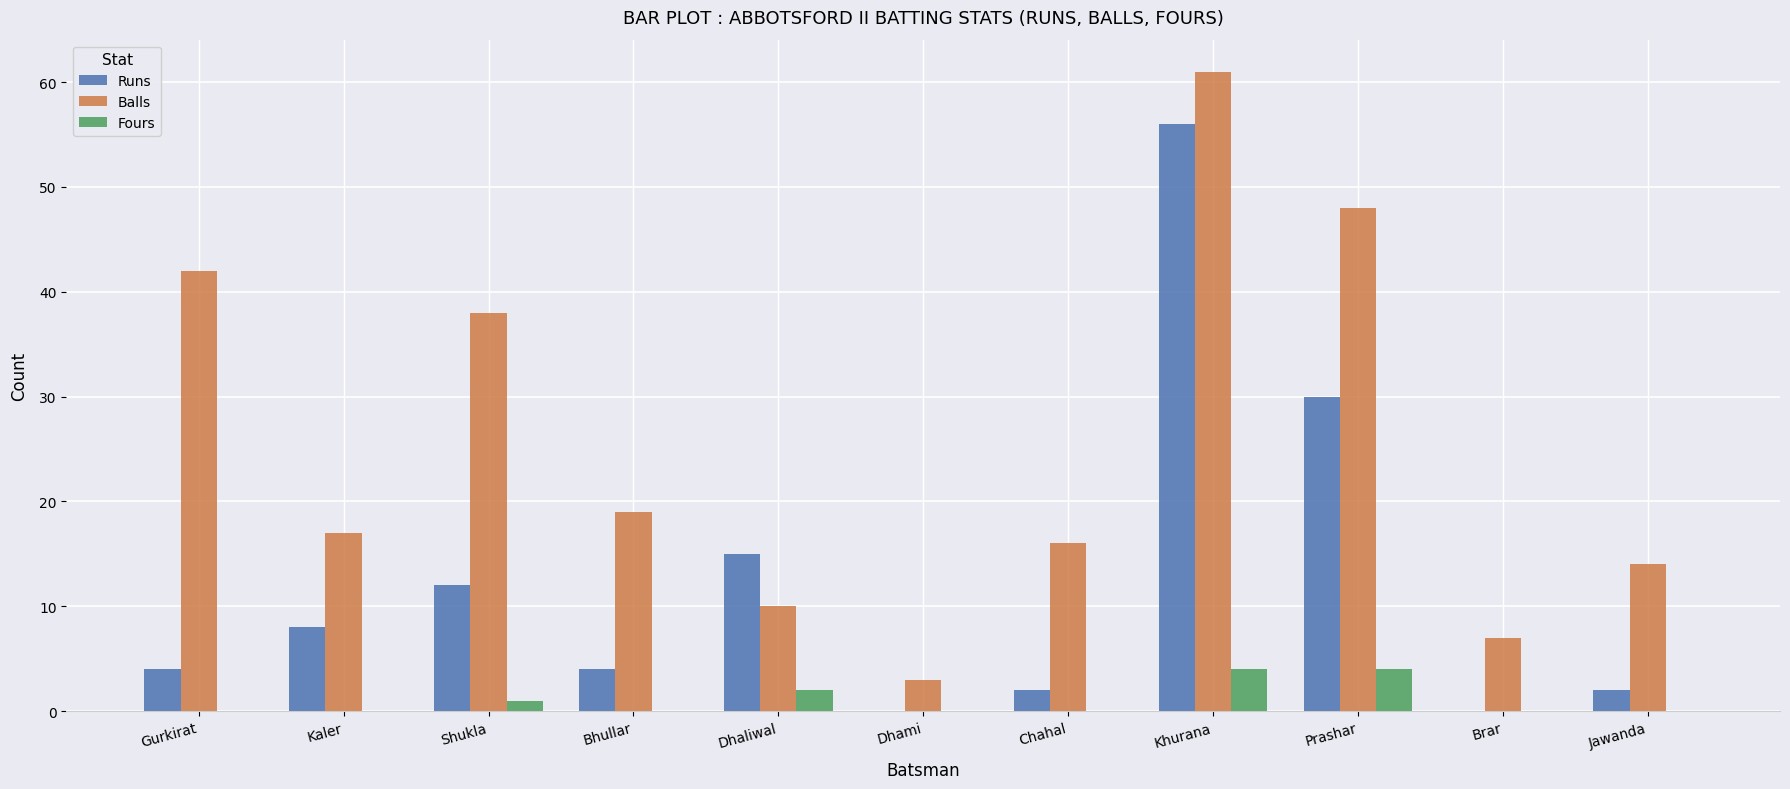

Does the chart contain stacked bars?

No